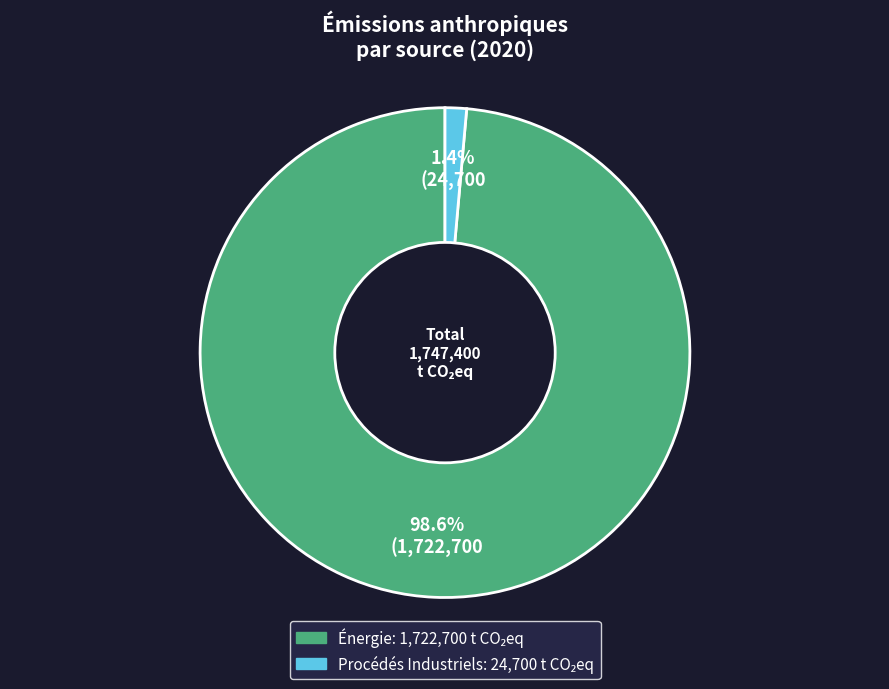

Which has a higher value, Énergie or Procédés Industriels?

Énergie